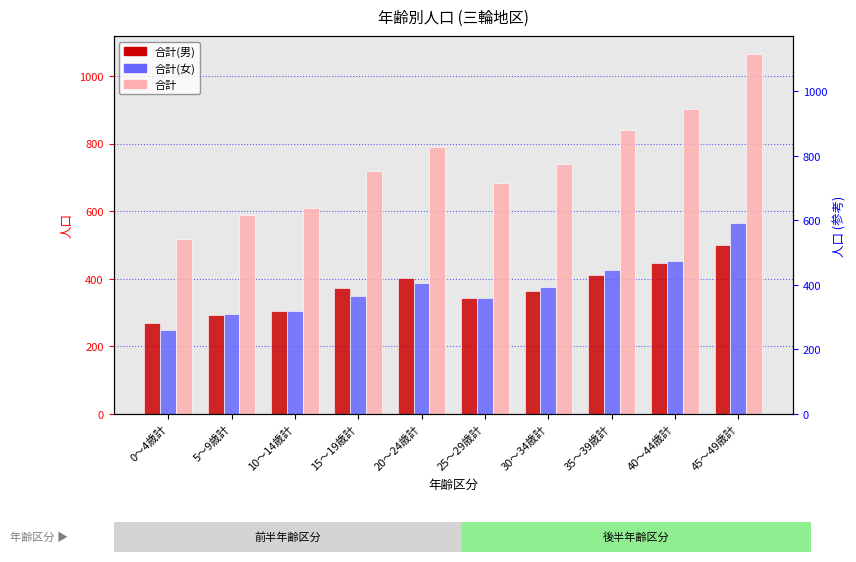

What is the label of the 6th bar from the left?

25～29歳計